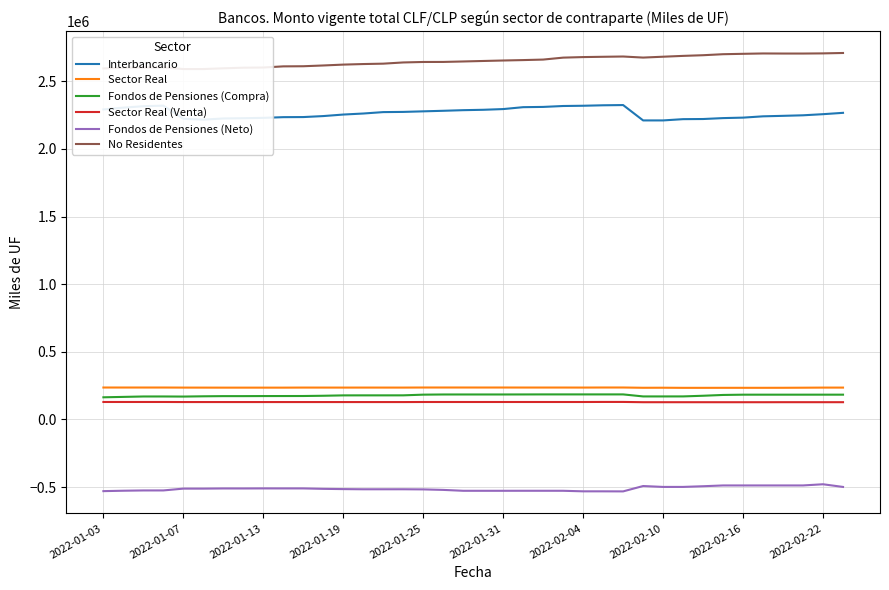

The value of Fondos de Pensiones (Compra) at 2022-01-25 is 329472.1. True or false?

False